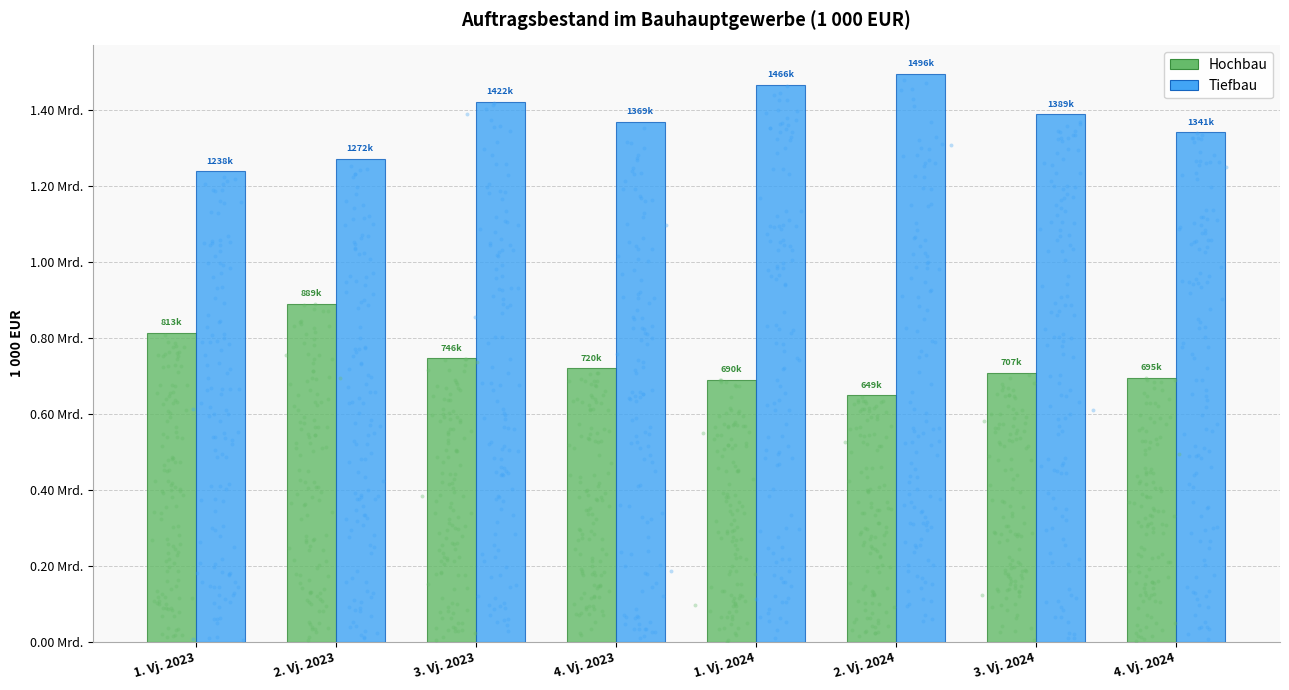

Which series has the largest Y range (max minus min)?

Tiefbau